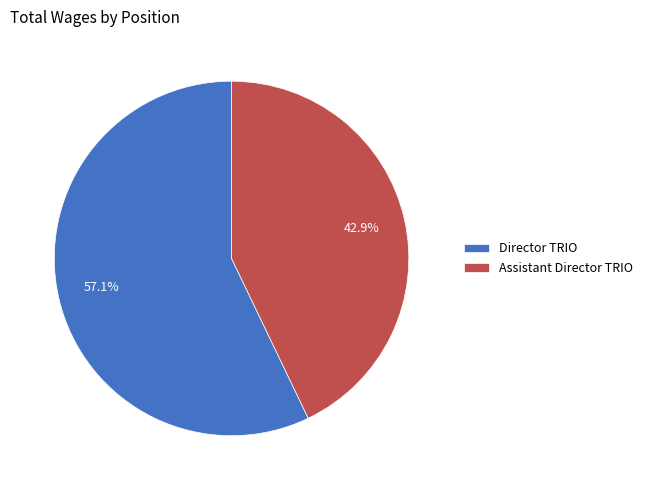

To the nearest percent, what portion does Assistant Director TRIO represent?

43%